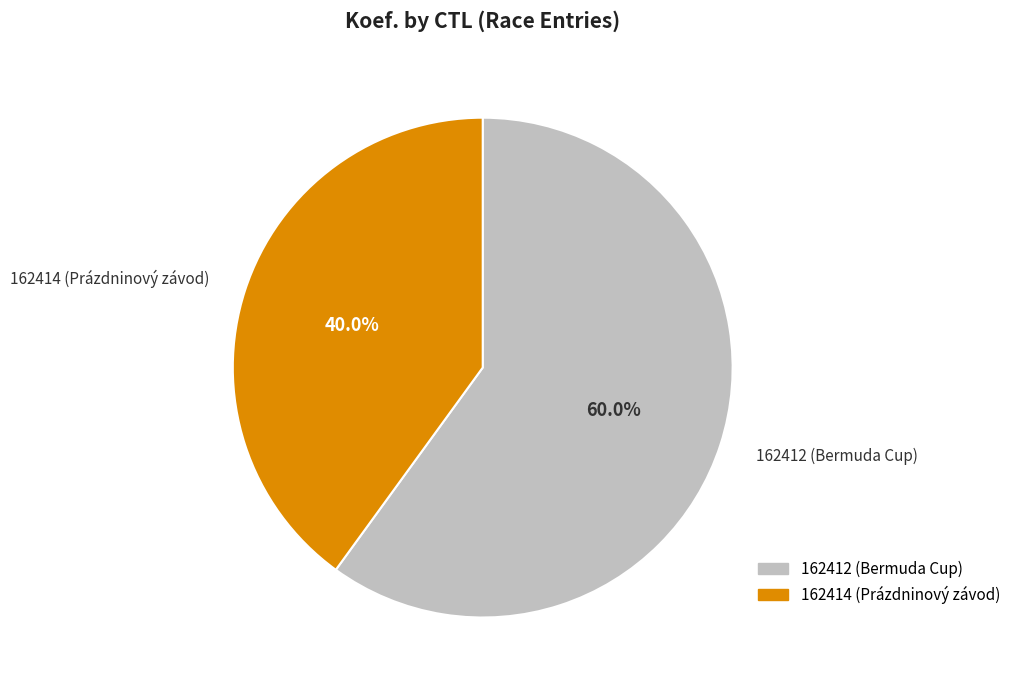

What percentage is the 162414 slice, to the nearest percent?

40%